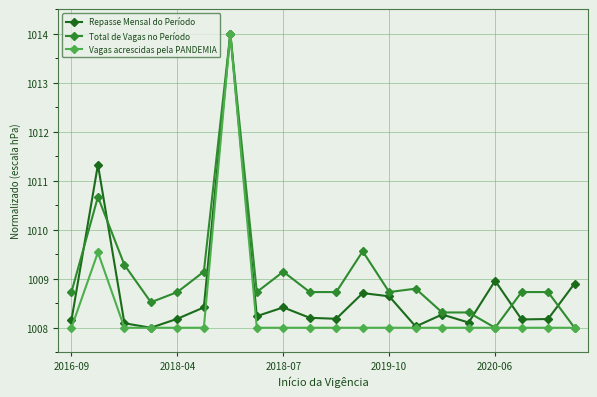

True or false: Total de Vagas no Período has more than 0 interior local peaks.

True